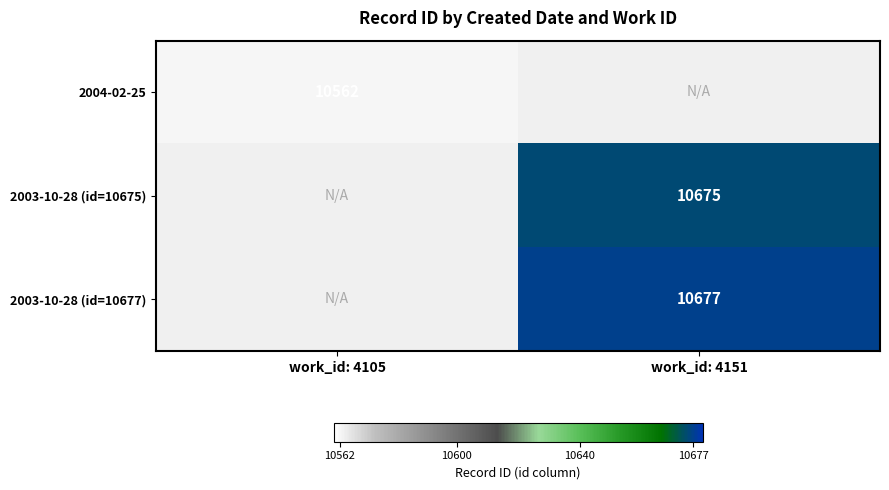

Is it true that 2004-02-25 equals 3844.4 at work_id: 4105?

False